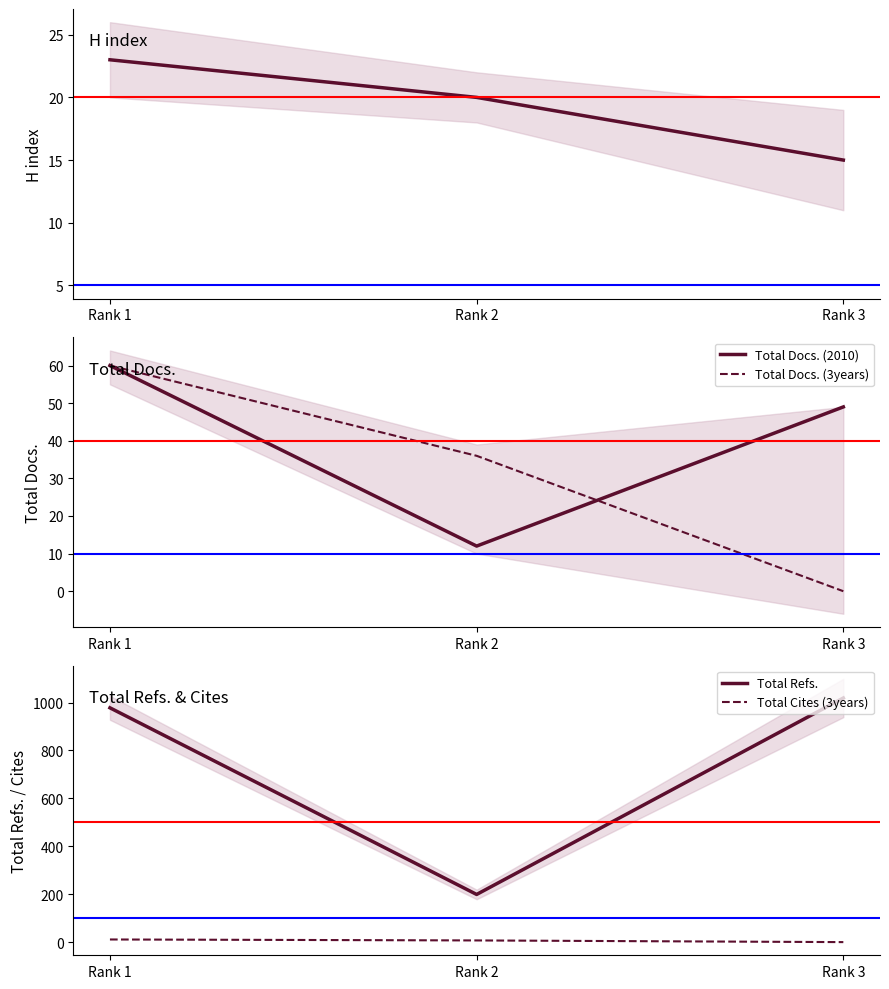

Does the chart display data point markers on the line(s)?

No